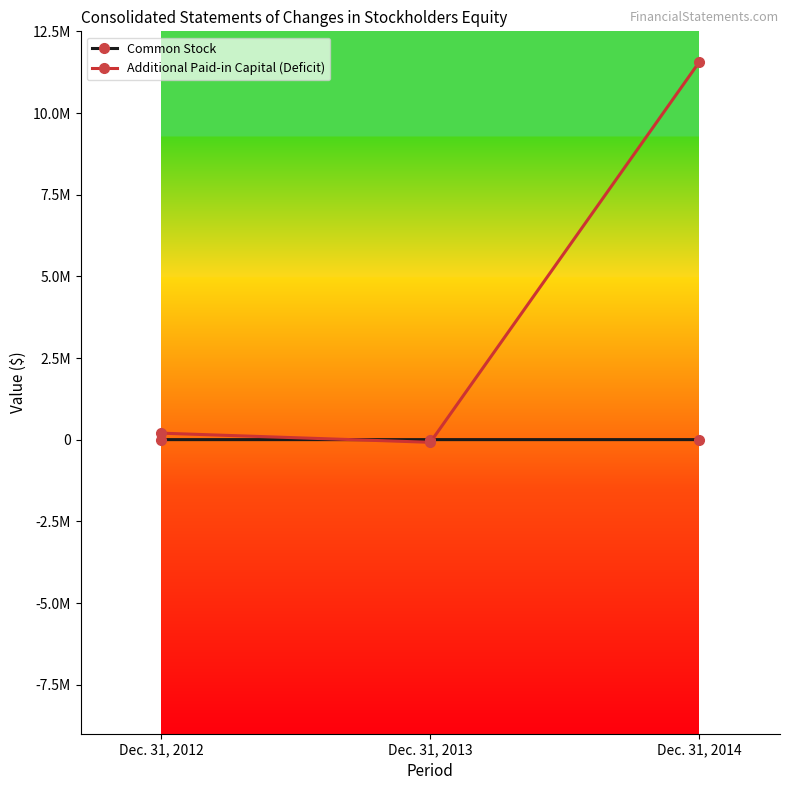

Is this an area chart (filled region under the line)?

No